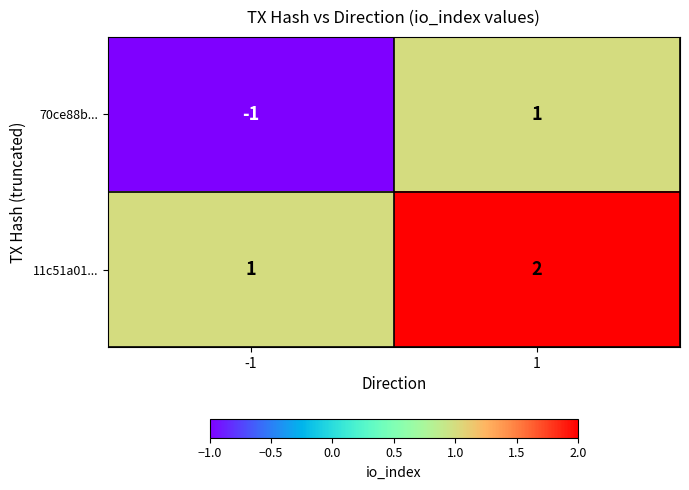

List the series in order of their overall mean, lowest first.

70ce88b..., 11c51a01...